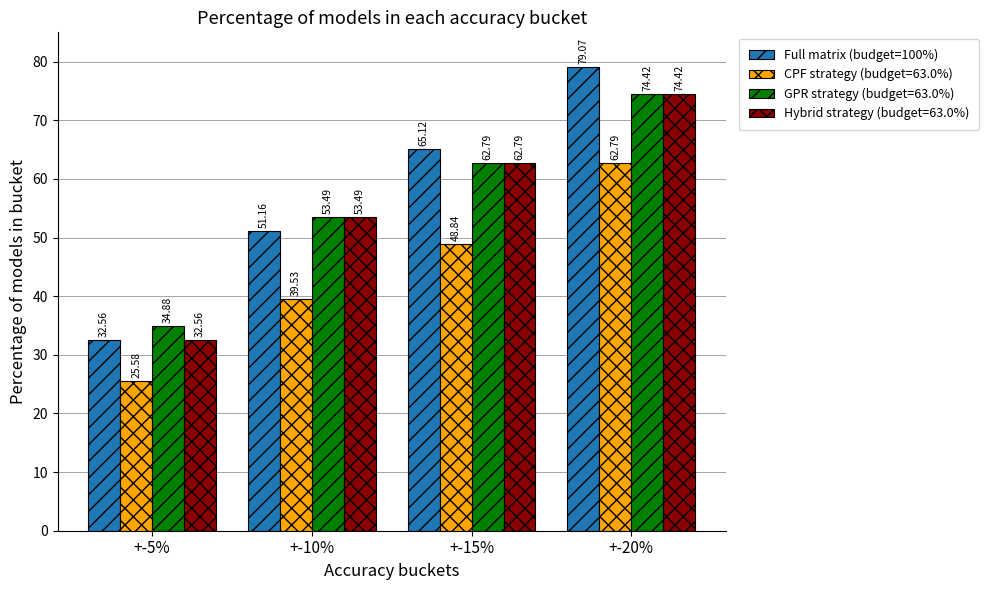

What is the label of the 1st bar from the left?

+-5%